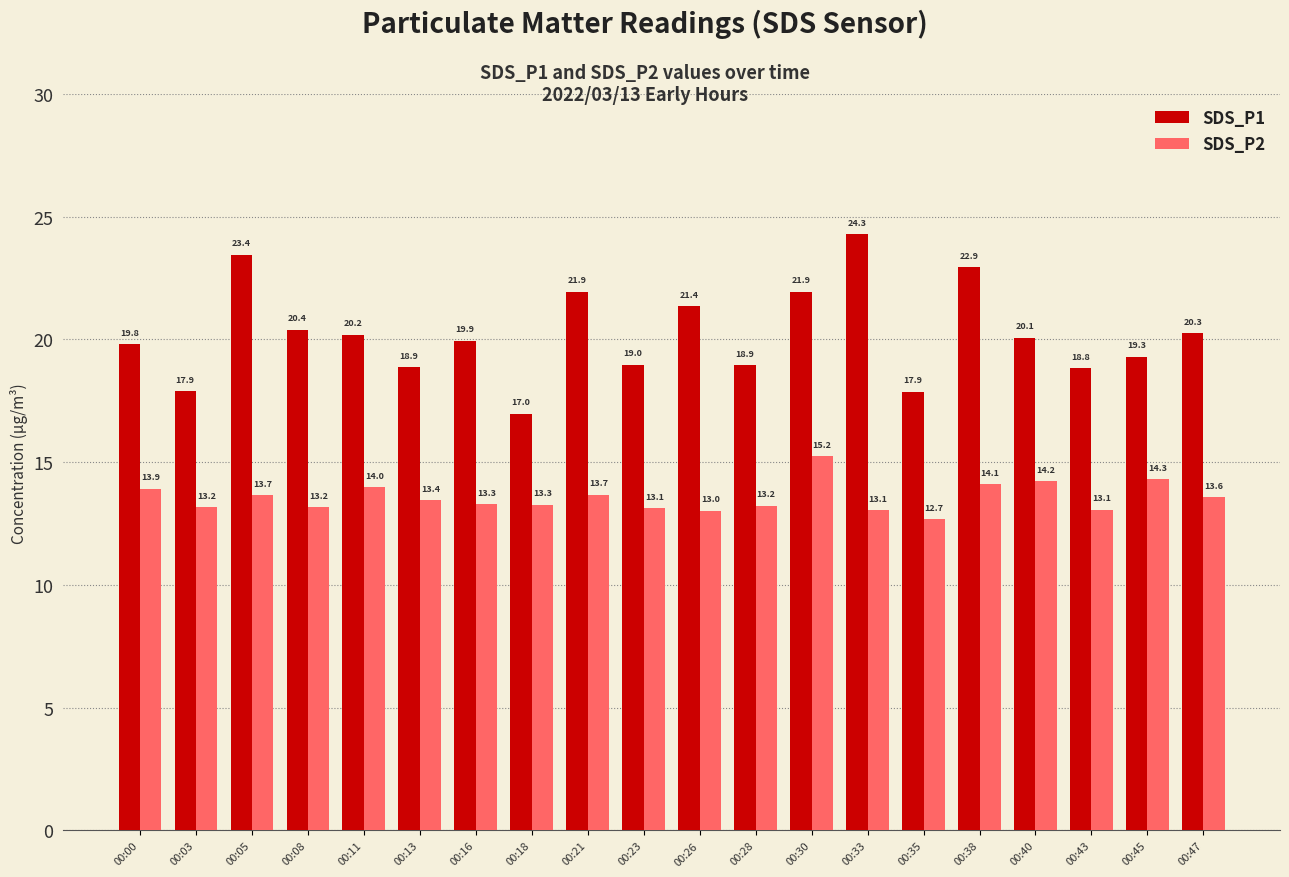

At which label does SDS_P1 first exceed 20?

00:05